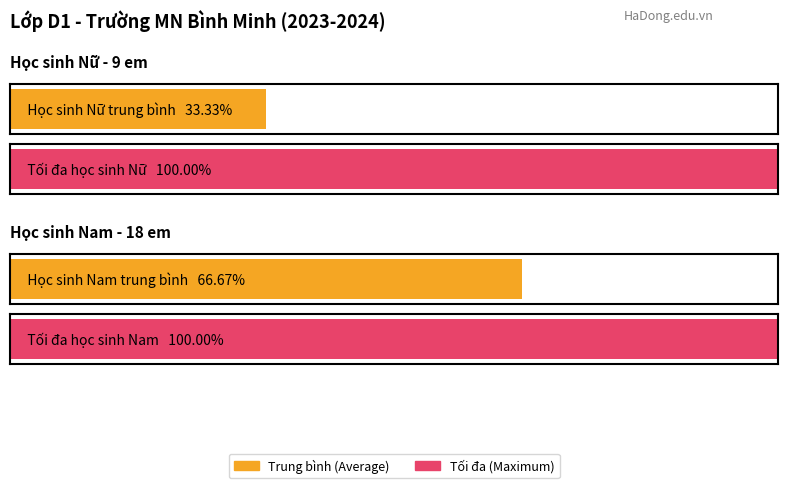

What is the label of the 2nd bar from the right?

Nữ